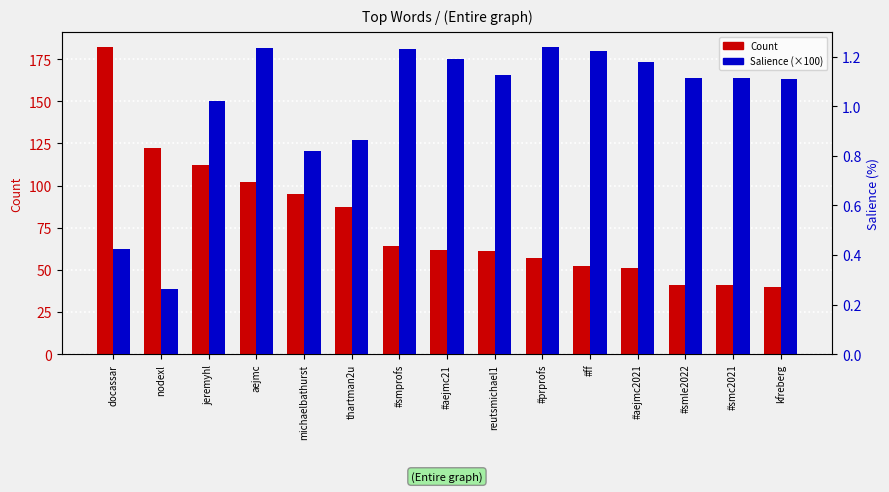

Rank the series at thartman2u from lowest to highest value.

Salience, Count